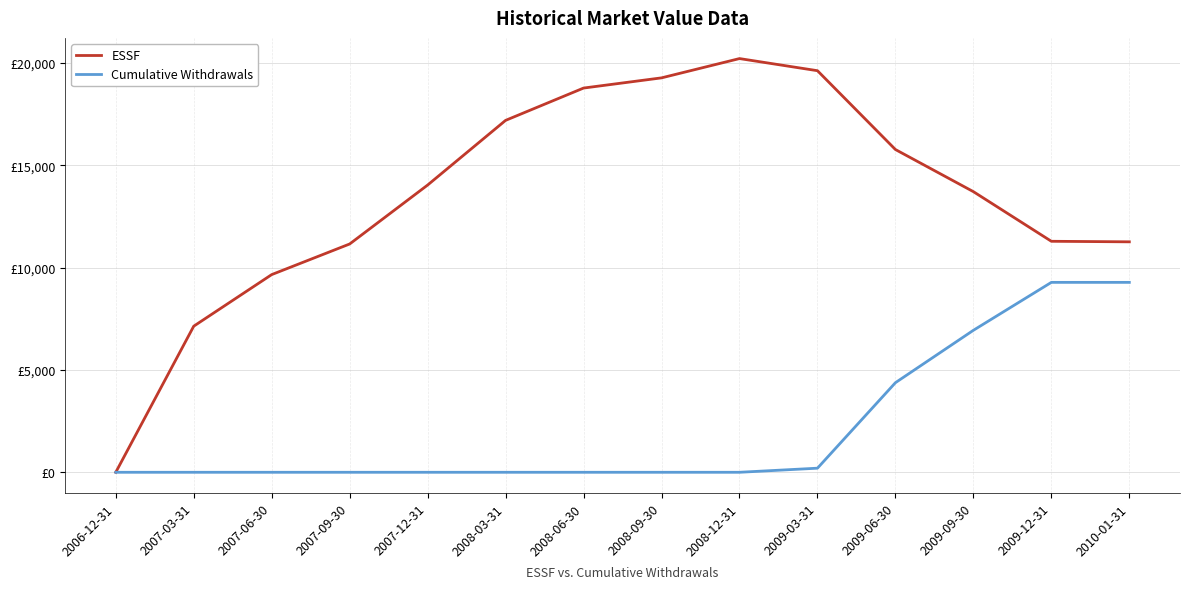

What are all the series names shown in the legend?

ESSF, Cumulative Withdrawals